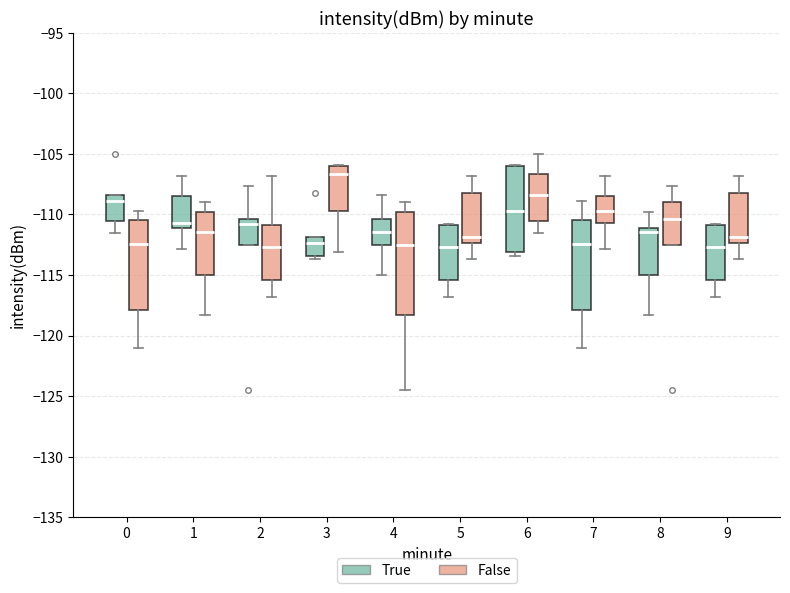

Comparing the boxes themselves (not the whiskers), which one is the tallest?

4 (False)